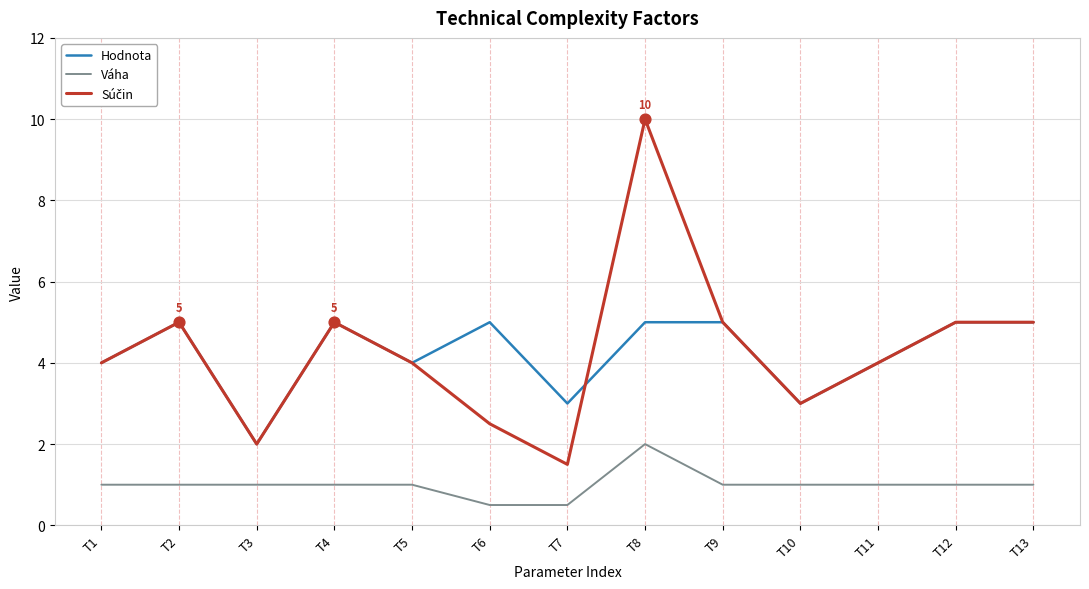

What is the total value across all series at T5?

9.0